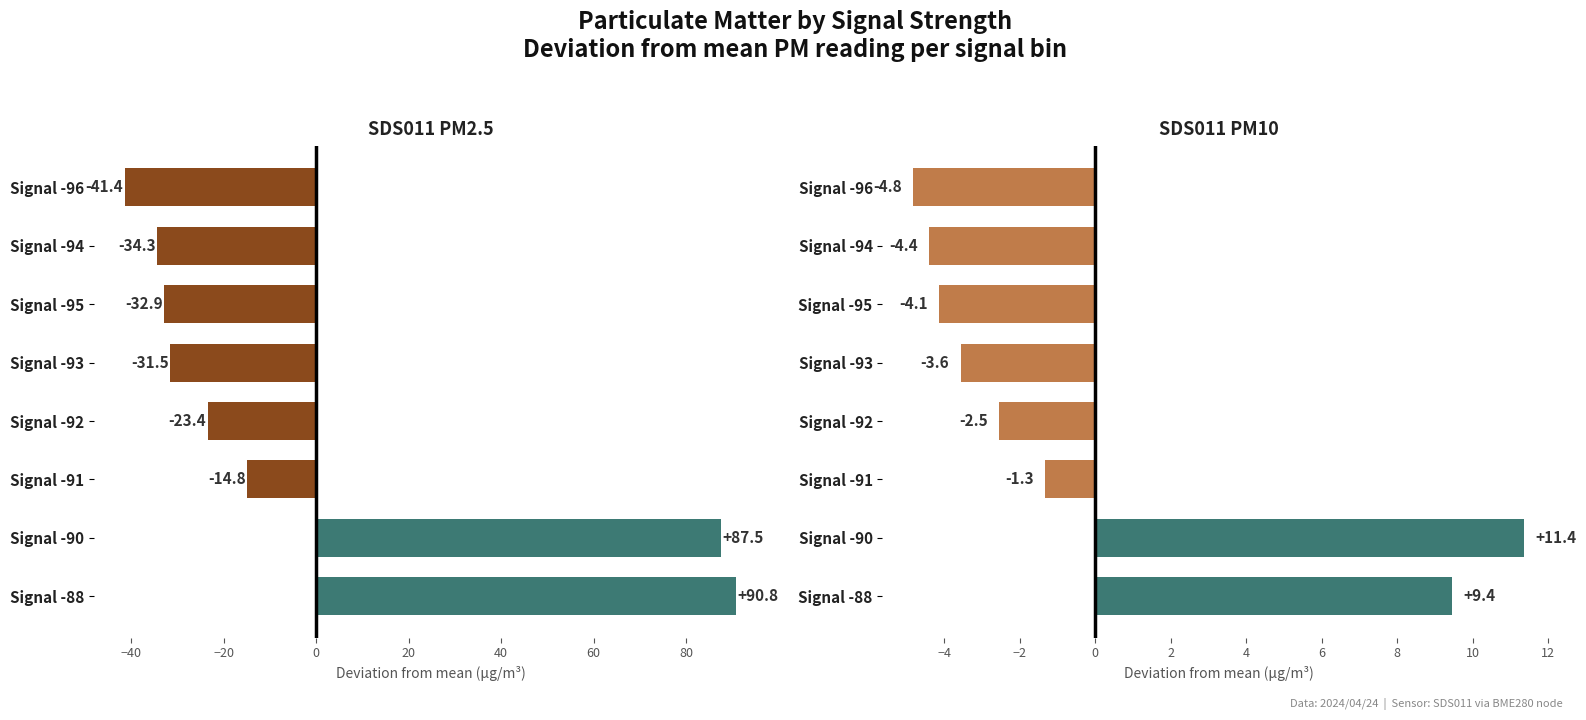

What is the minimum value shown in the chart?

-41.4